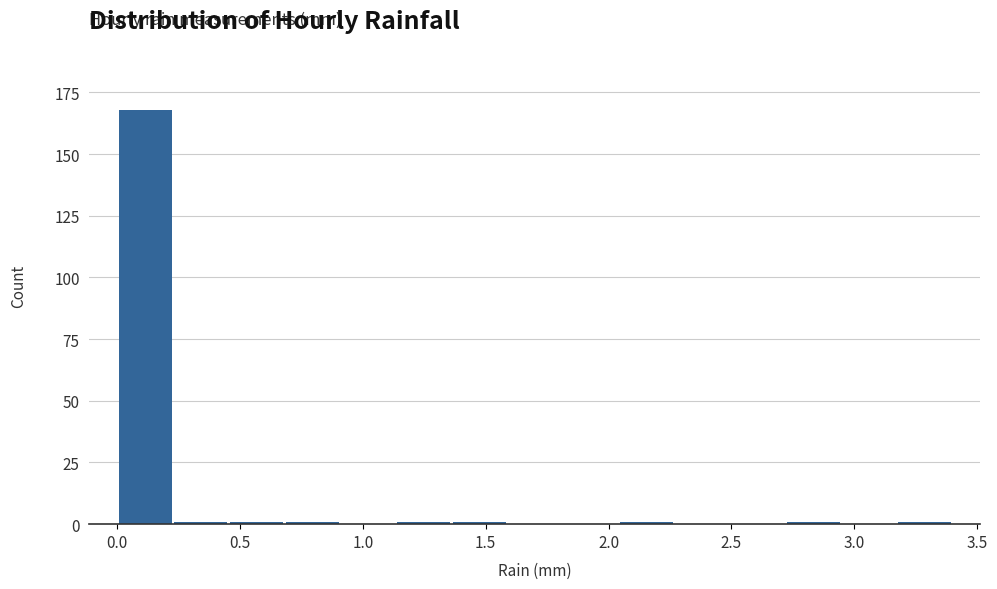

Which range on the x-axis has the tallest bar?

0.00 to 0.25